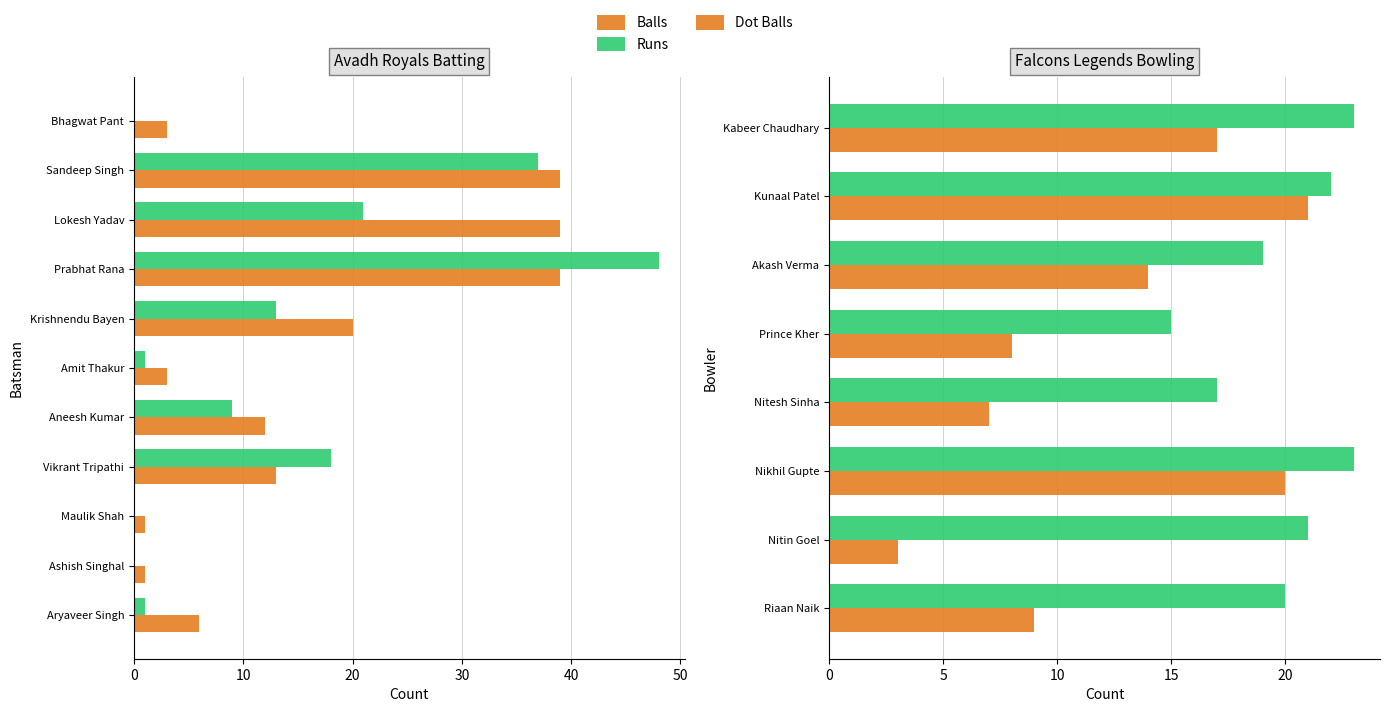

Which series has the largest range (max minus min)?

Runs